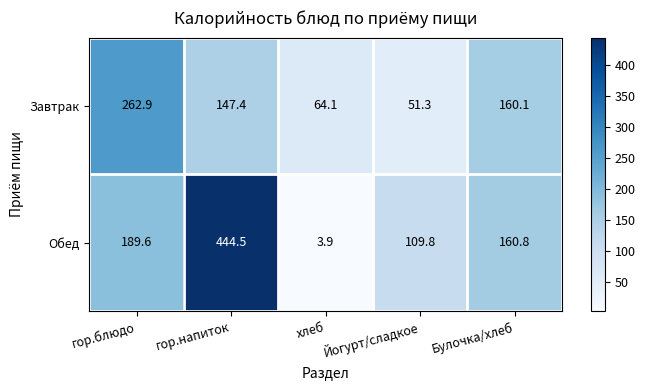

Which category has the highest value across all series?

гор.напиток